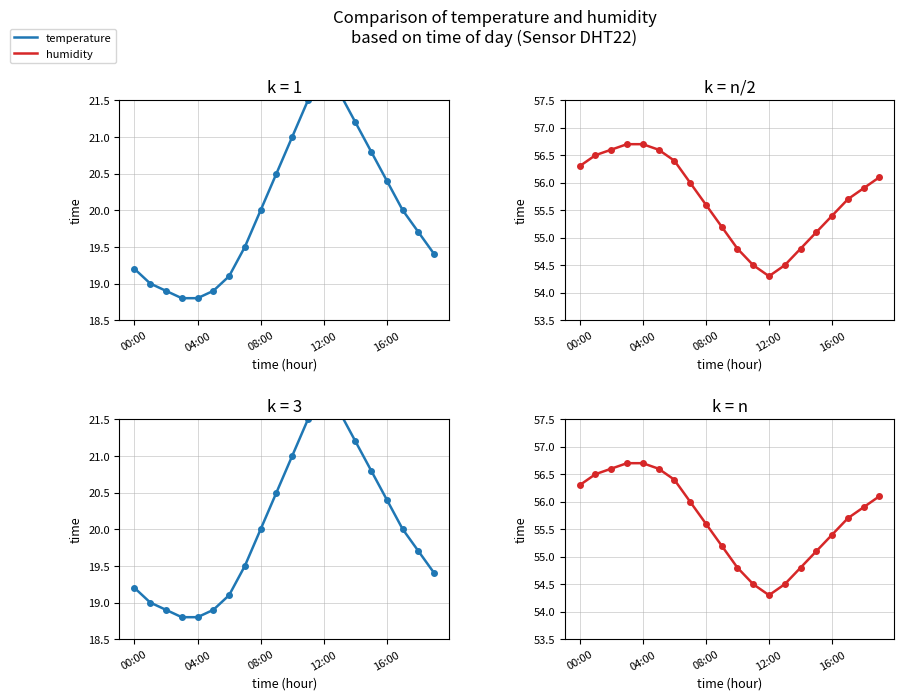

How many values in the temperature series exceed 20?

8